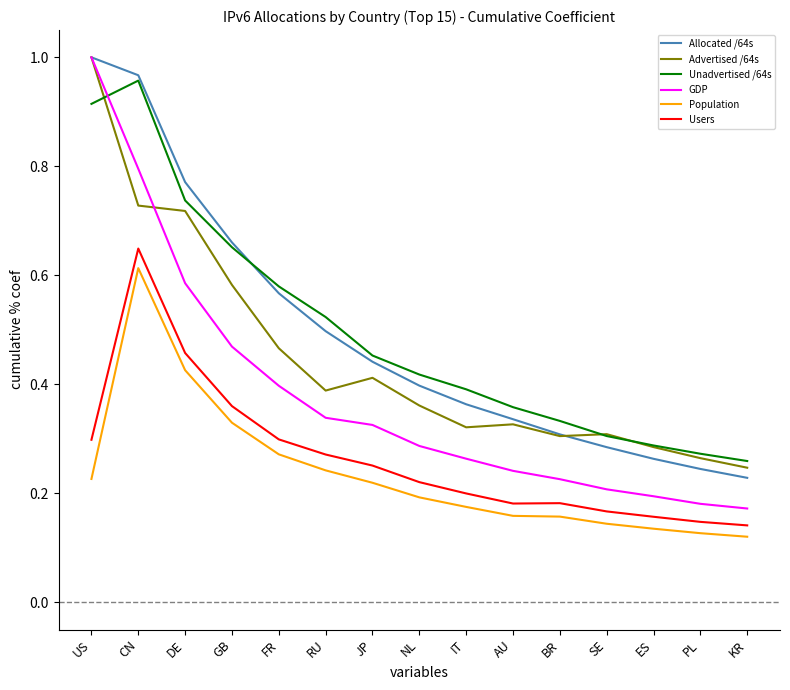

What position from the right is PL?

2